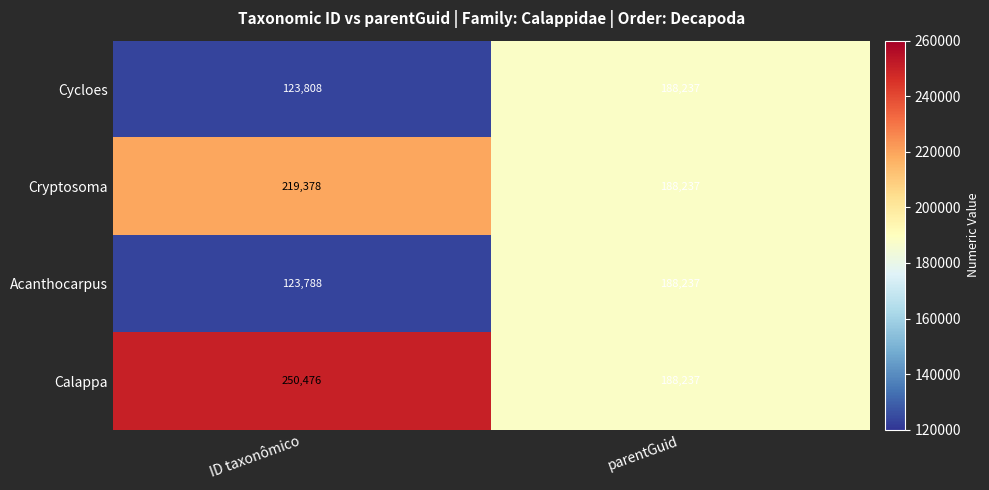

Between ID taxonômico and parentGuid, which series saw the biggest shift?

Acanthocarpus